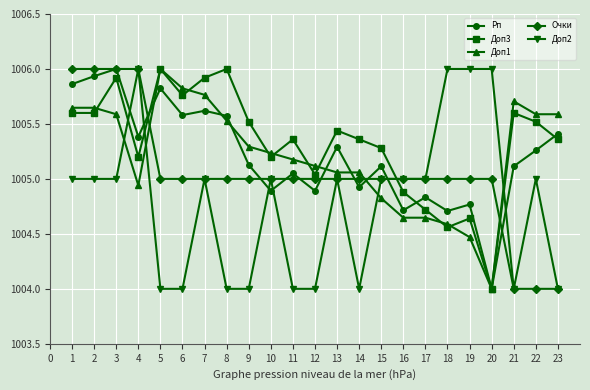

True or false: Доп2 has more than 1 interior local peaks.

True